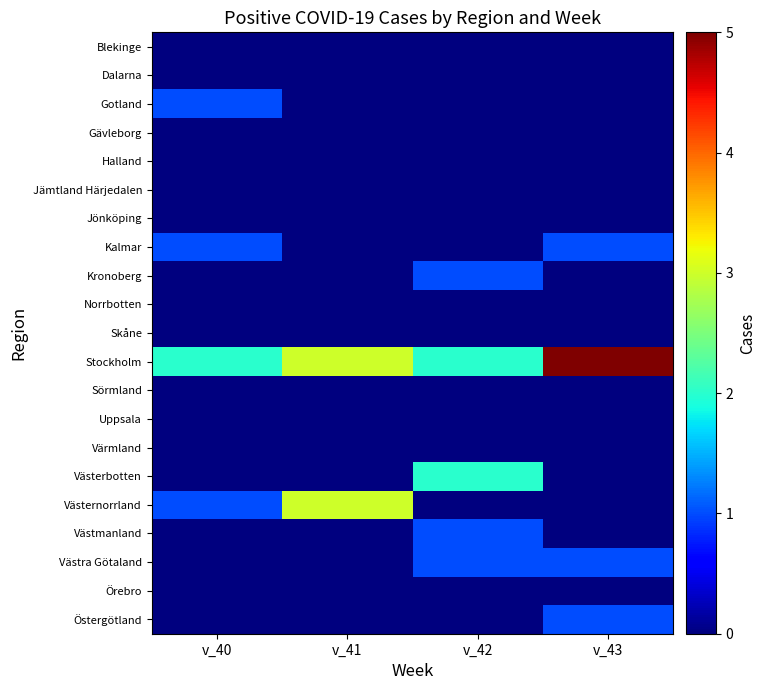

Count the number of categories in the chart.

4